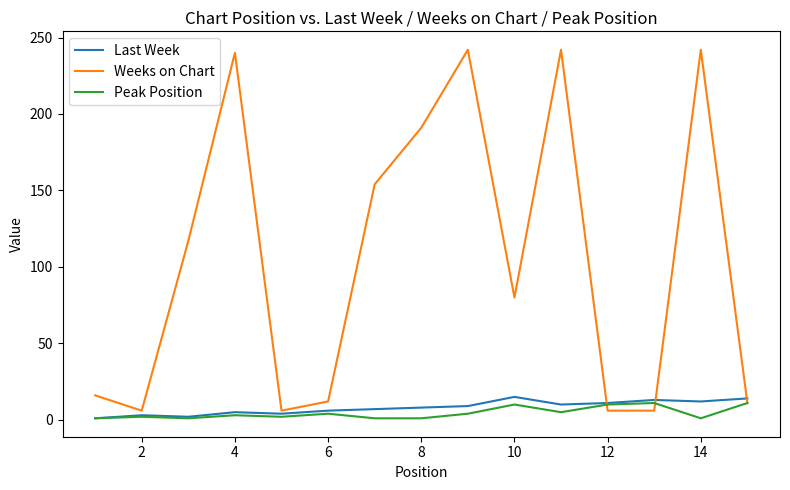

Which series has the widest spread of values?

Weeks on Chart